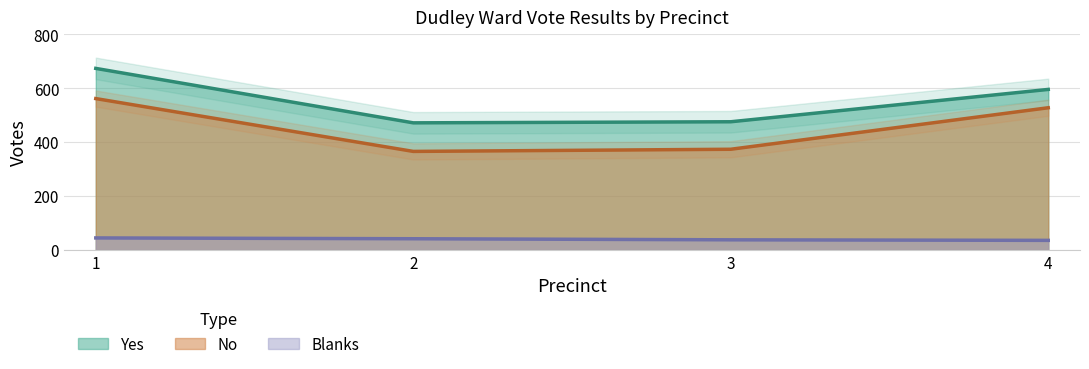

How many data points in Yes are above 596?

1